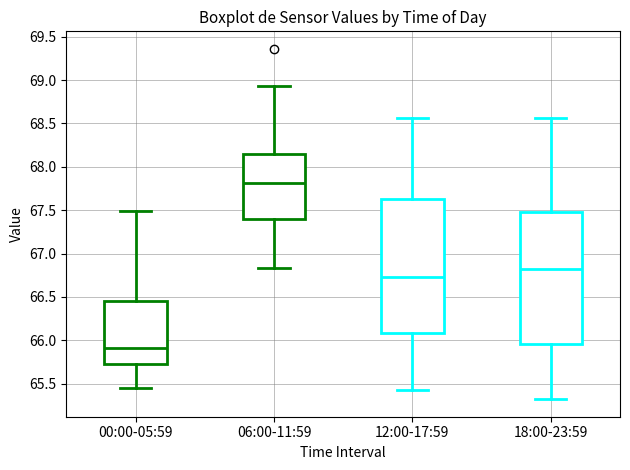

Where does the median line of the box for 18:00-23:59 sit on the y-axis? The values are not printed on the chart, so give them approximately, as read against the axis.

66.85